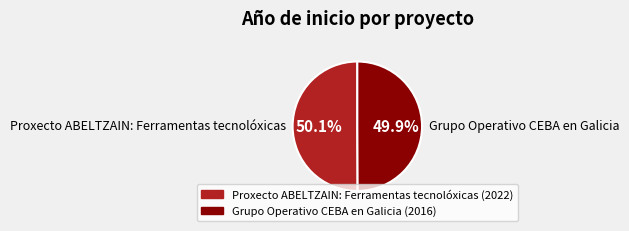

Approximately how many times larger is the value at Grupo Operativo CEBA en Galicia compared to Proxecto ABELTZAIN: Ferramentas tecnolóxicas?

1.0